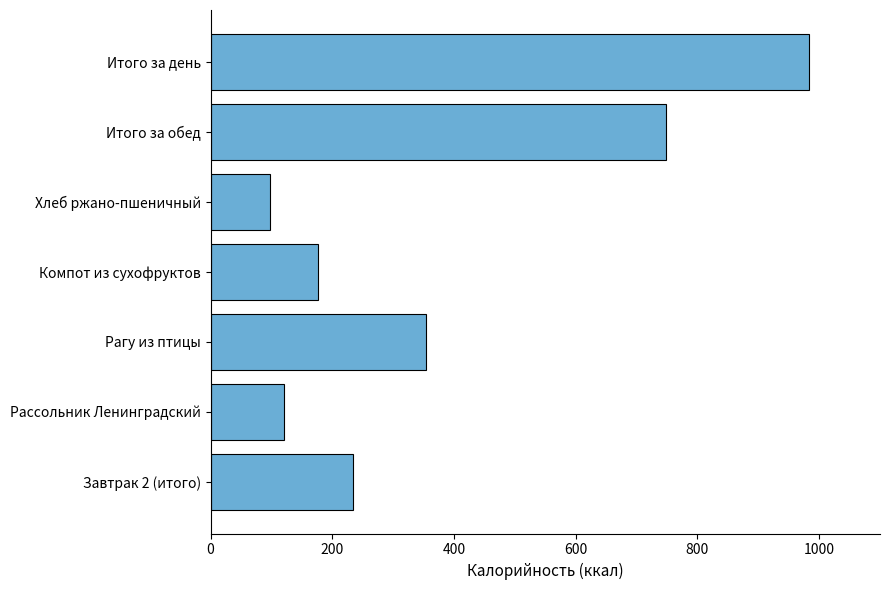

What is the sum of the values at Хлеб ржано-пшеничный and Компот из сухофруктов?

273.8